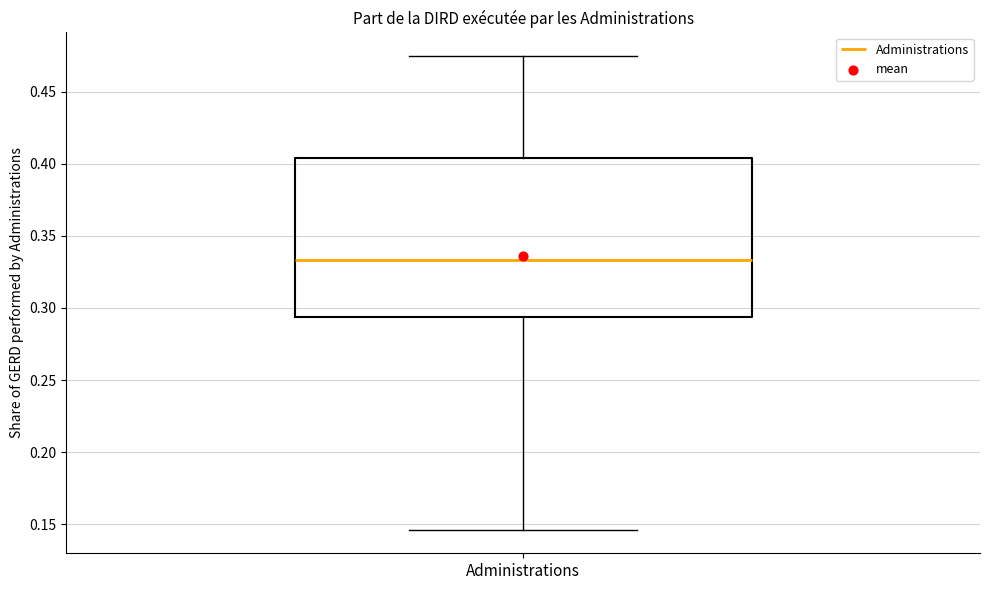

Read this box plot against the y-axis: the position of the median line, the range covered by the box, and the ends of both whiskers. The values are not printed on the chart, so give them approximately, as read against the axis.

median 0.335, box 0.295 to 0.405, whiskers 0.145 to 0.475